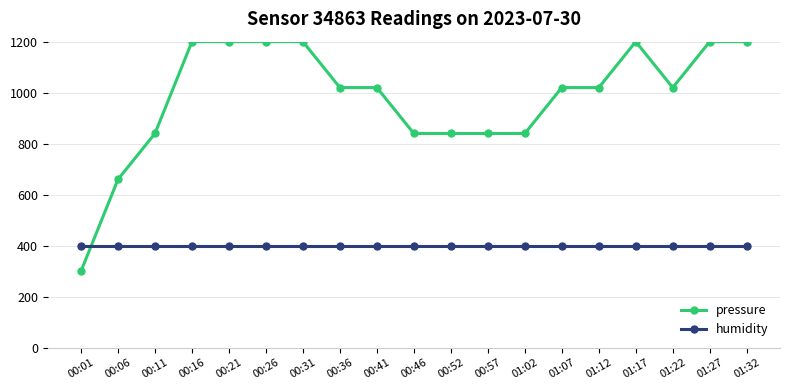

What is the average value of the humidity series?

400.0